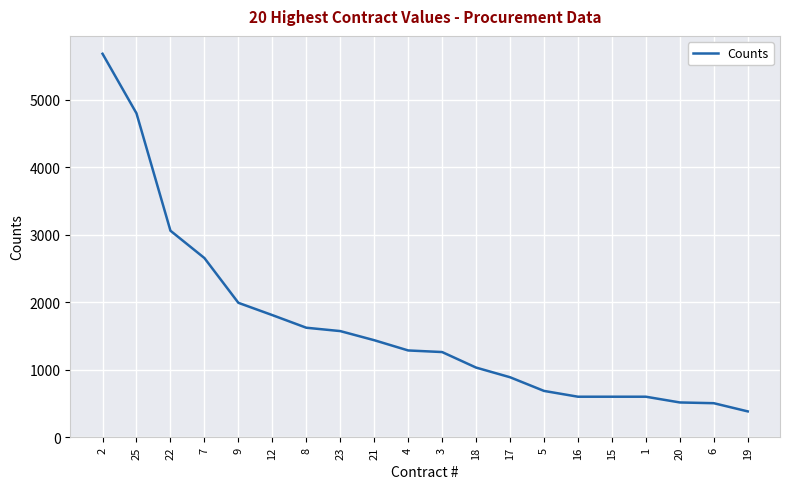

Approximately how many times larger is the value at 7 compared to 25?

0.6